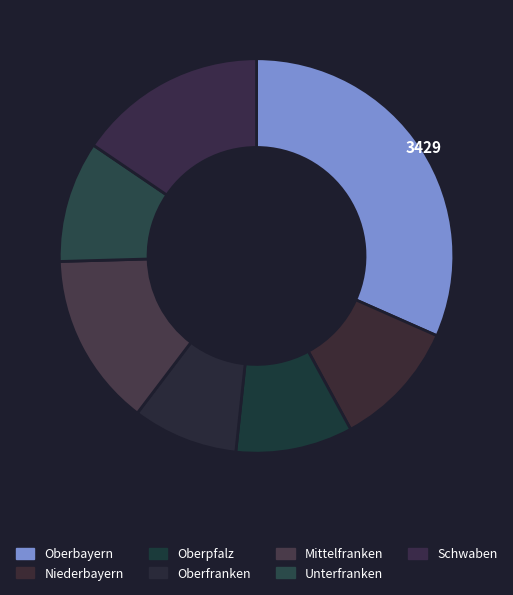

What percentage is NOT represented by Unterfranken?

90.1%